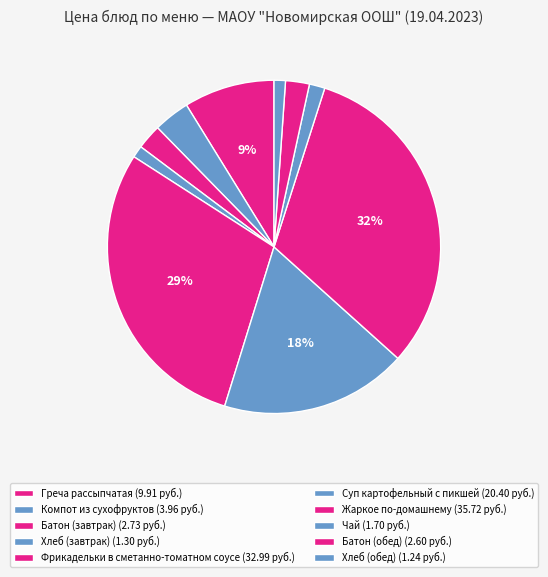

How many segments does this pie chart have?

10